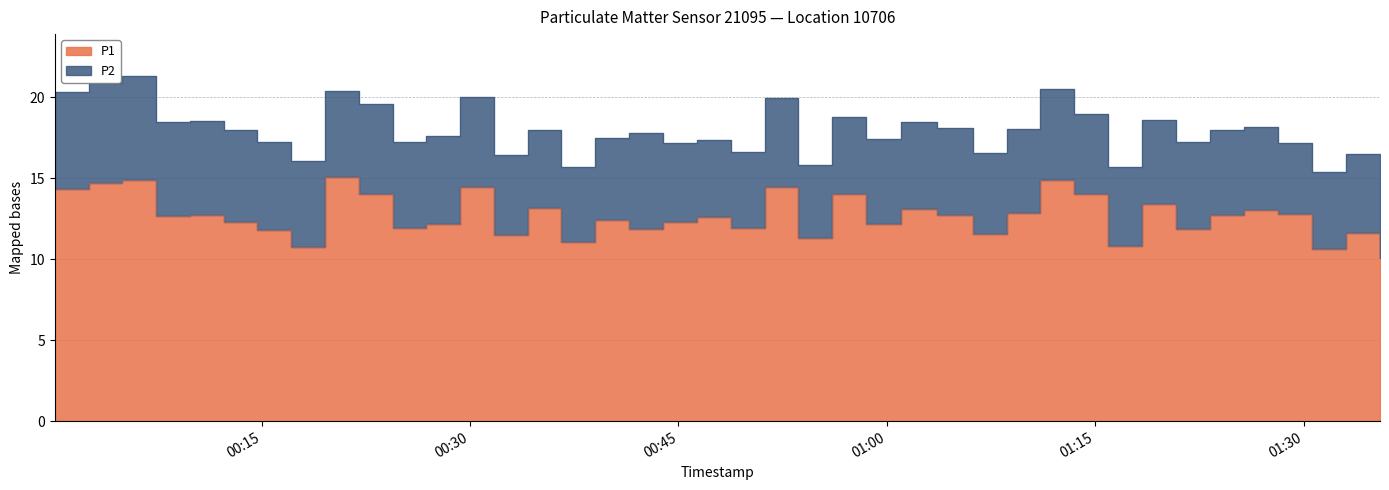

At which category does the chart reach its minimum across all series?

2023-04-16T01:35:30